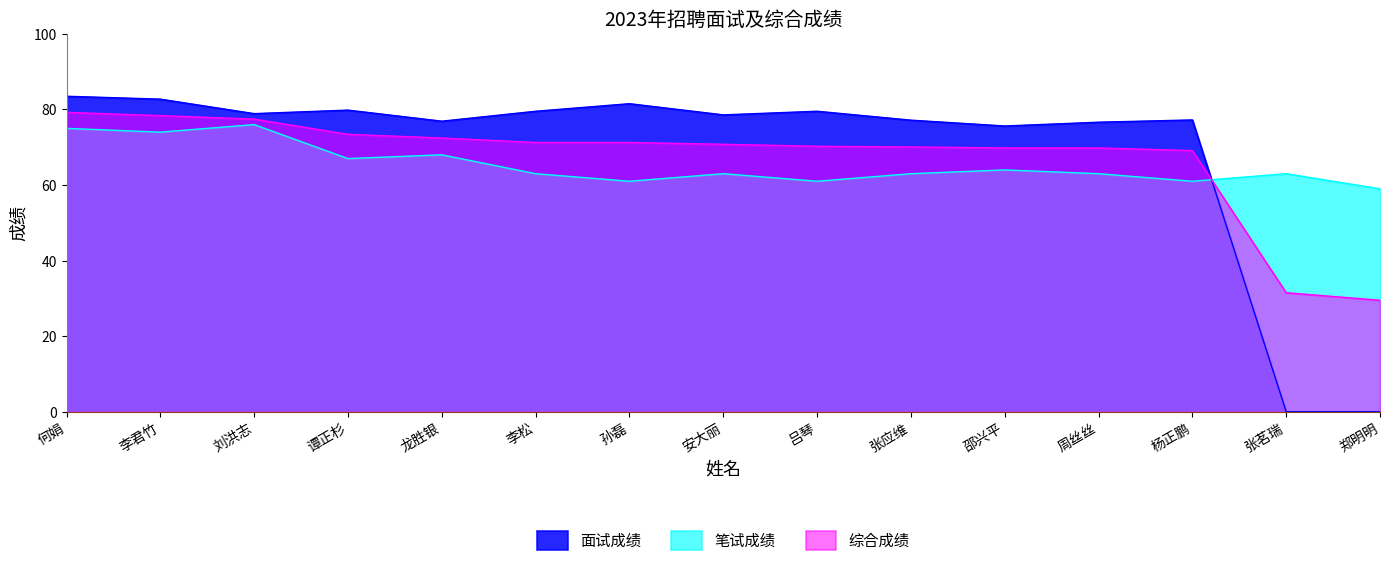

What are all the series names shown in the legend?

面试成绩, 笔试成绩, 综合成绩